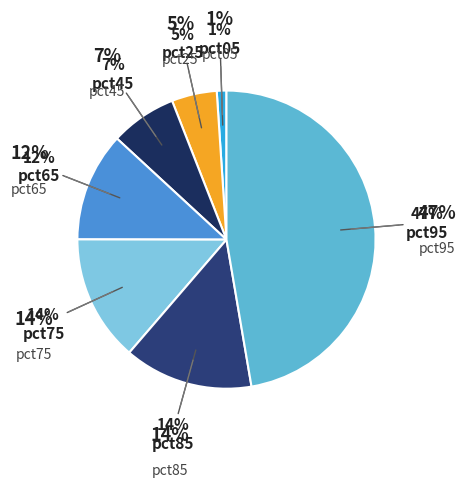

Is there any slice that represents more than half of the pie?

No